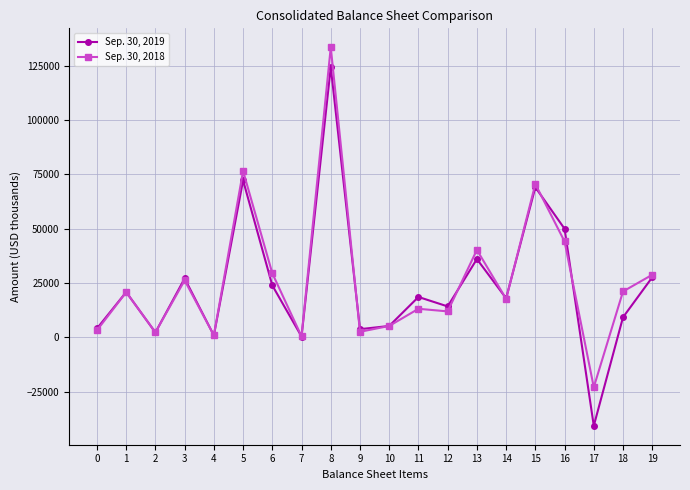

What is the value of the Sep. 30, 2018 point at the 8th from the left?

416